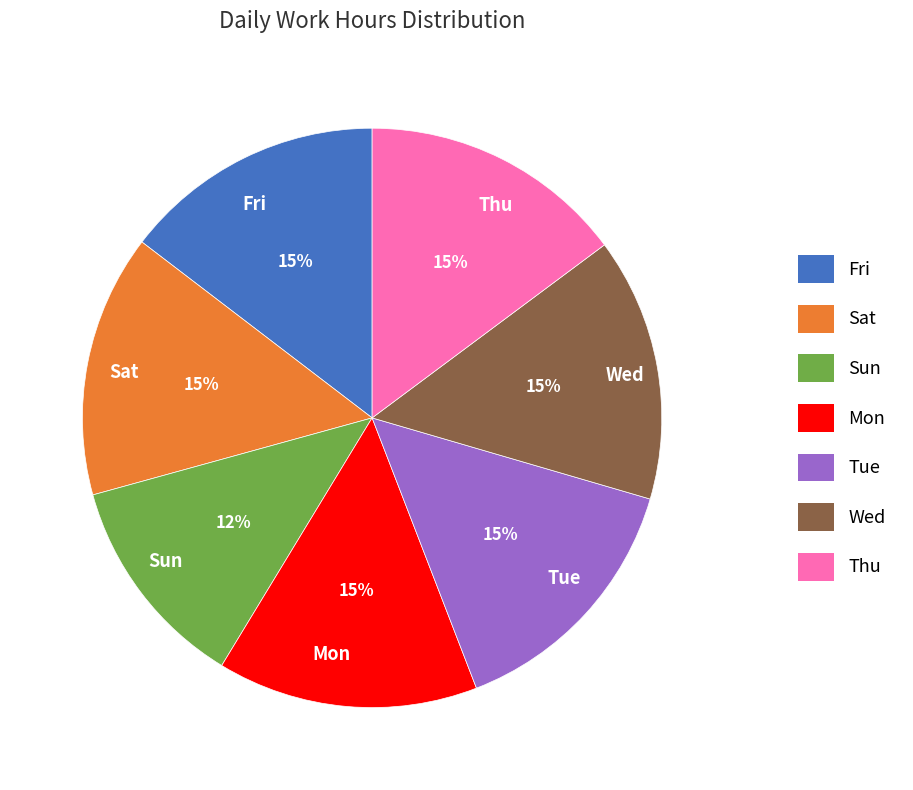

To the nearest percent, what percentage of the pie is Wed?

15%